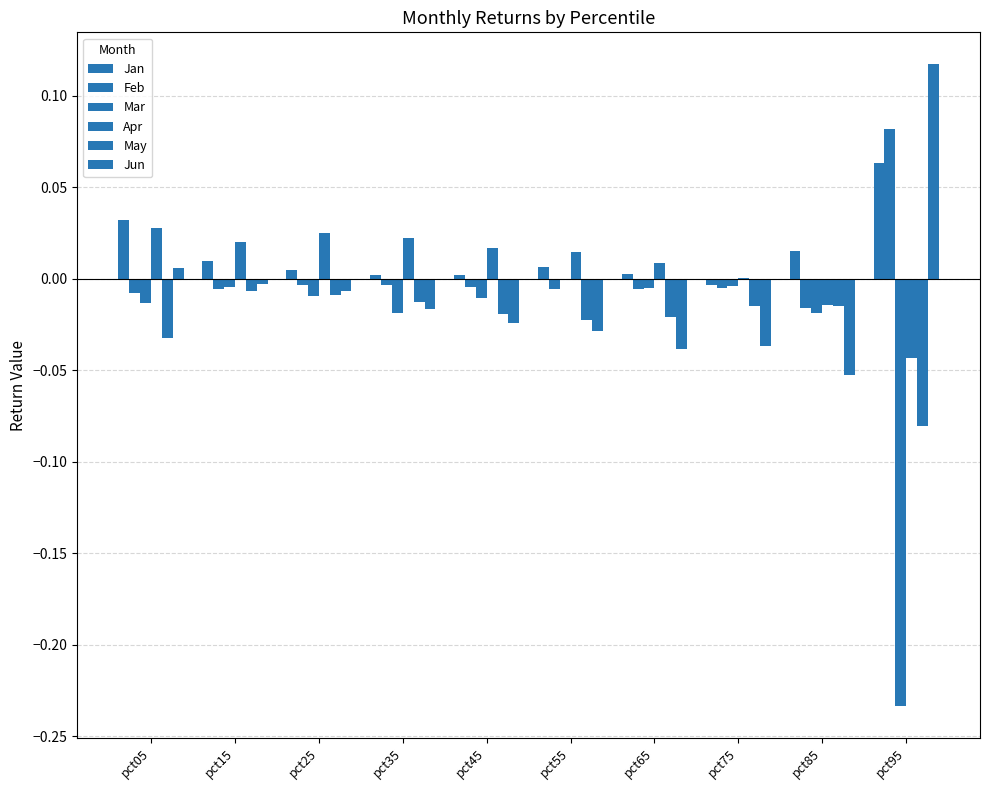

Does the chart contain stacked bars?

No